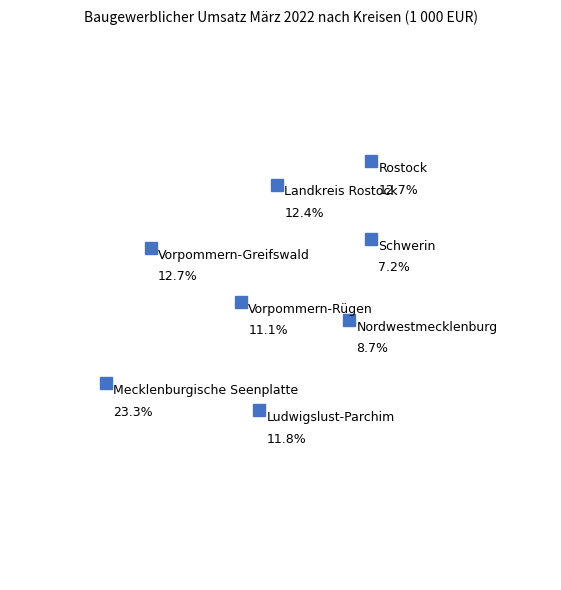

What is the smallest slice in the pie chart?

Schwerin